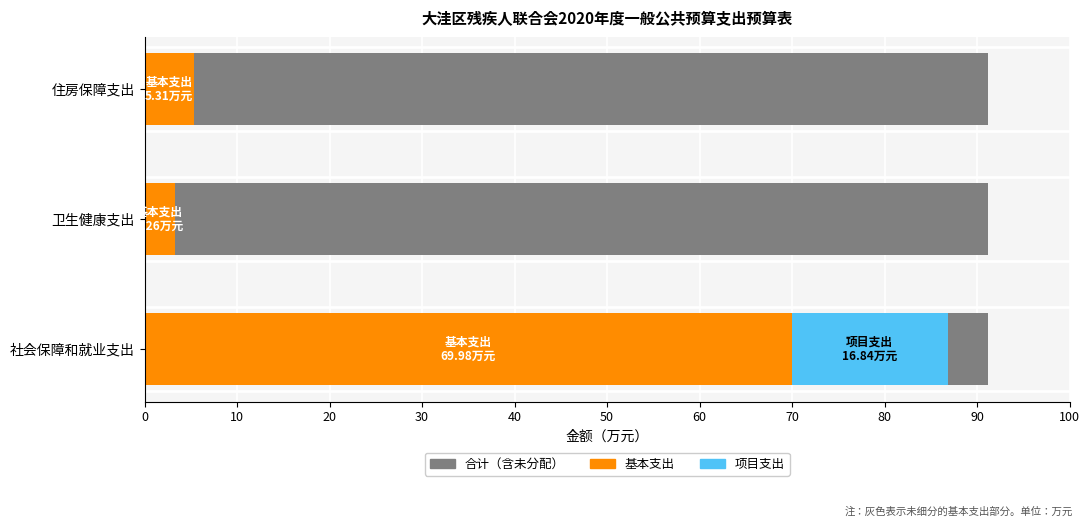

Reading right to left, list all the values displayed in this chart.

基本支出: 5.3	3.3	70.0
项目支出: 0.0	0.0	16.8